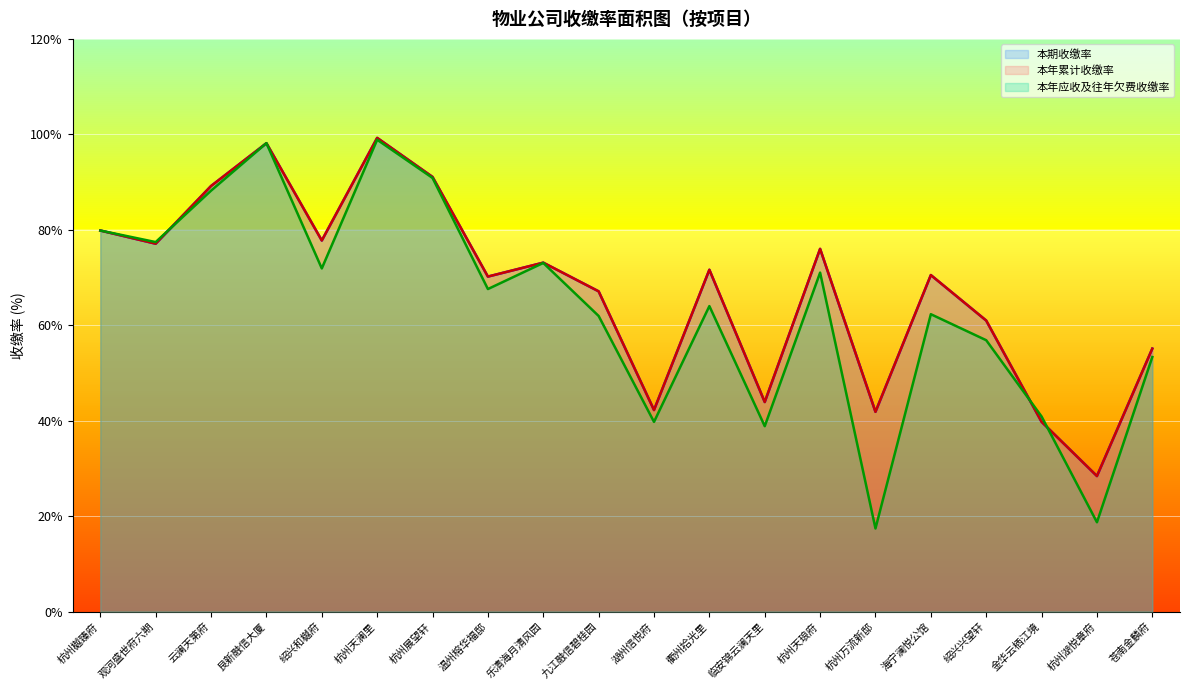

At how many categories does at least one series exceed 80?

4